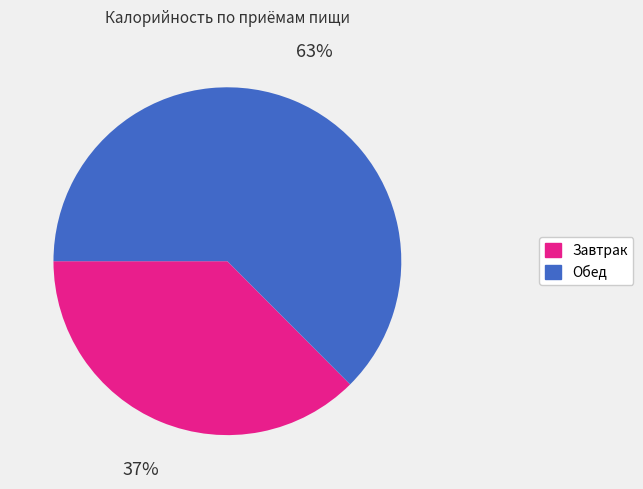

Combined, do Завтрак and Обед account for over 50%?

Yes